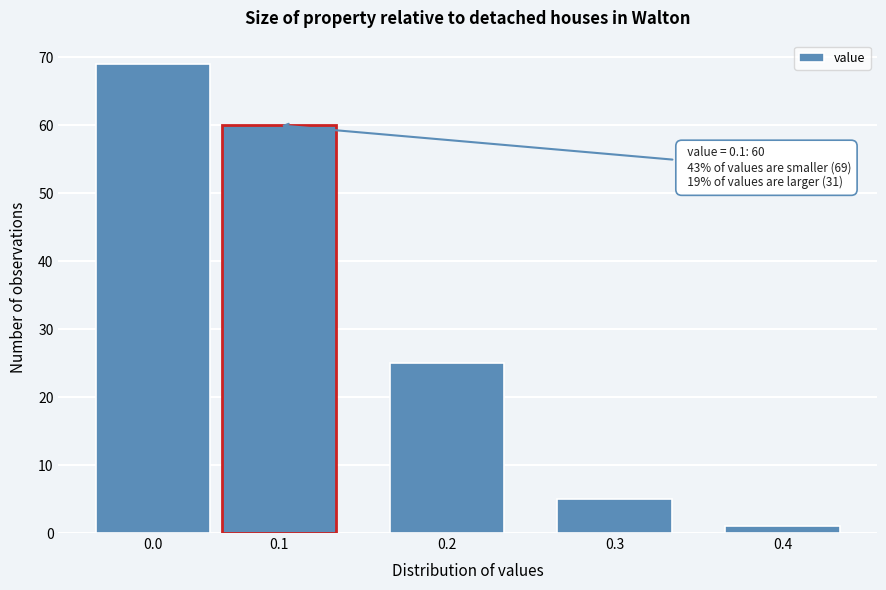

Reading right to left, transcribe all the data shown in this chart.

0.4=1	0.3=5	0.2=25	0.1=60	0.0=69